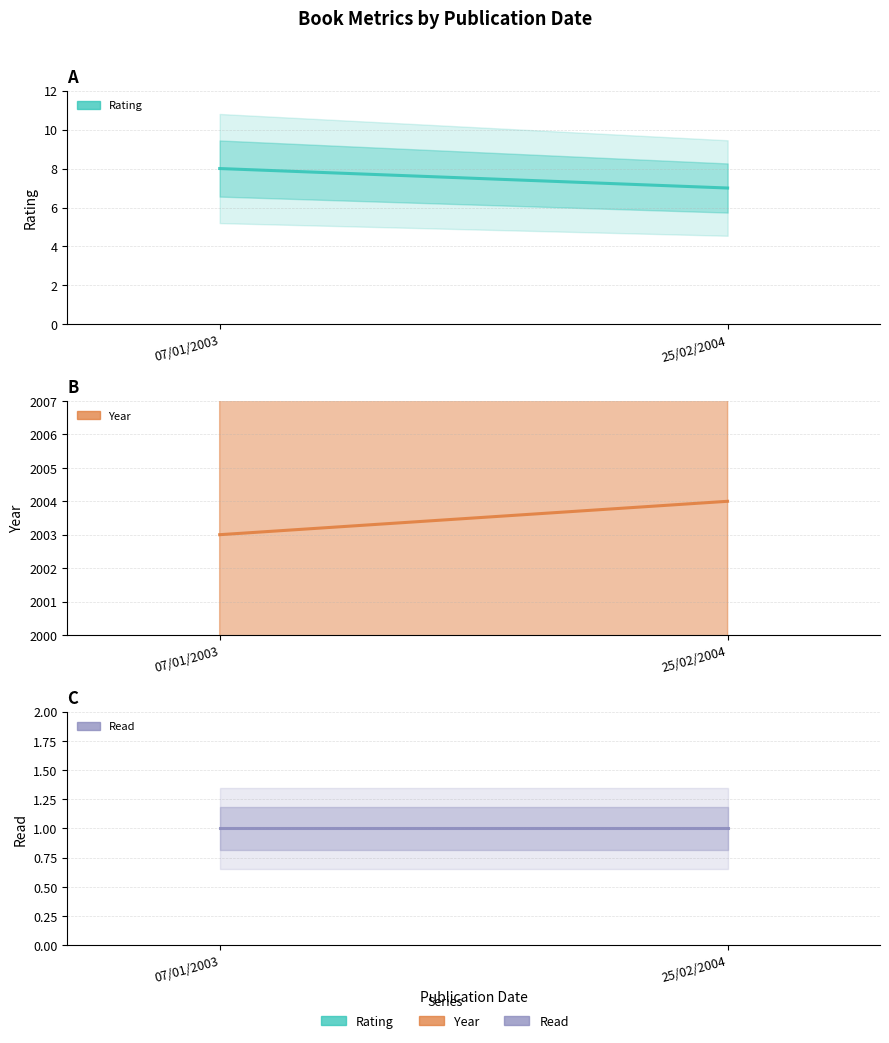

What is the approximate value of rating at 25/02/2004?

7